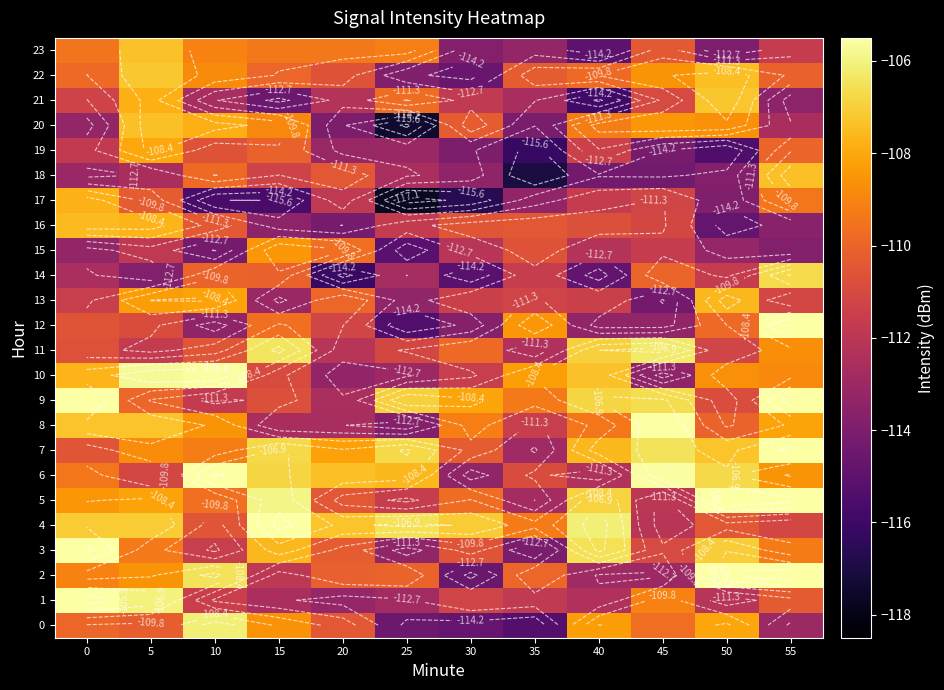

Where is 4 nearest to the value -108?

20